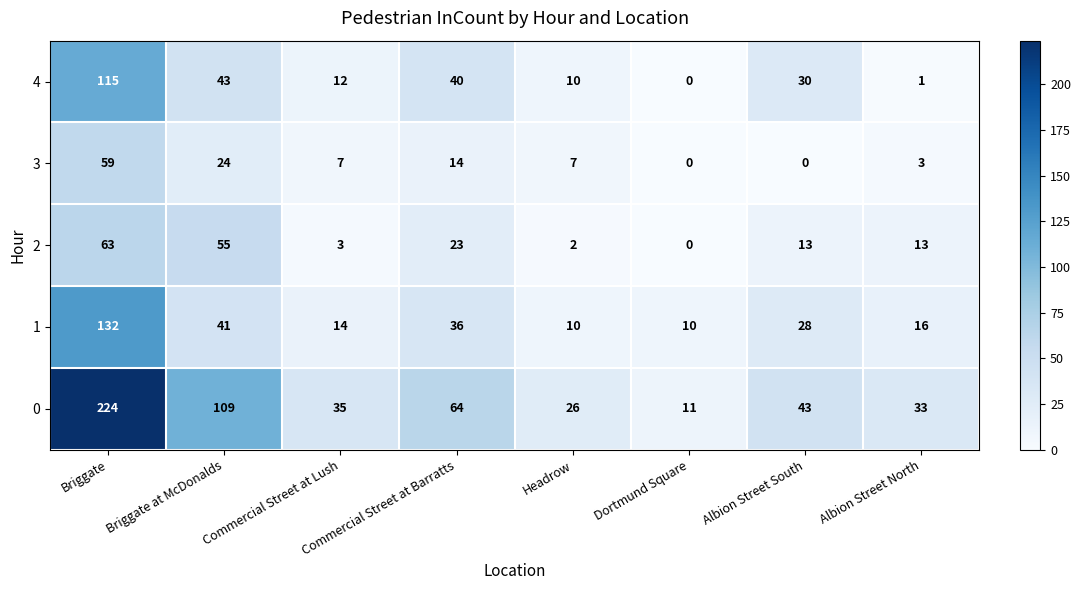

List the series in order of their peak value, highest first.

0, 1, 4, 2, 3